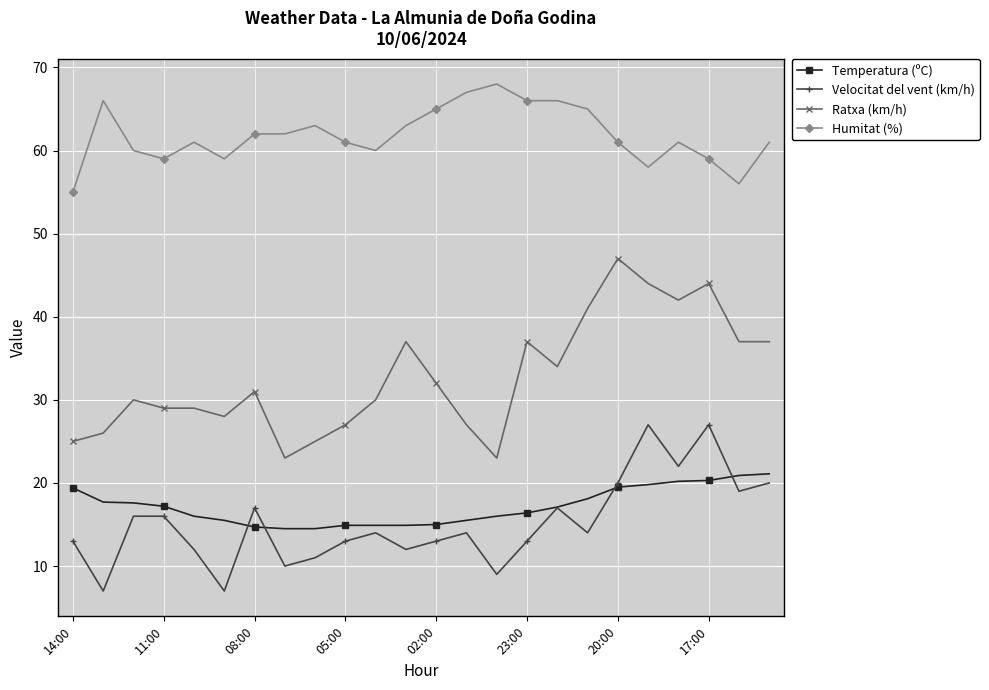

Rank the series by their maximum value, from lowest to highest.

Temperatura (ºC), Velocitat del vent (km/h), Ratxa (km/h), Humitat (%)